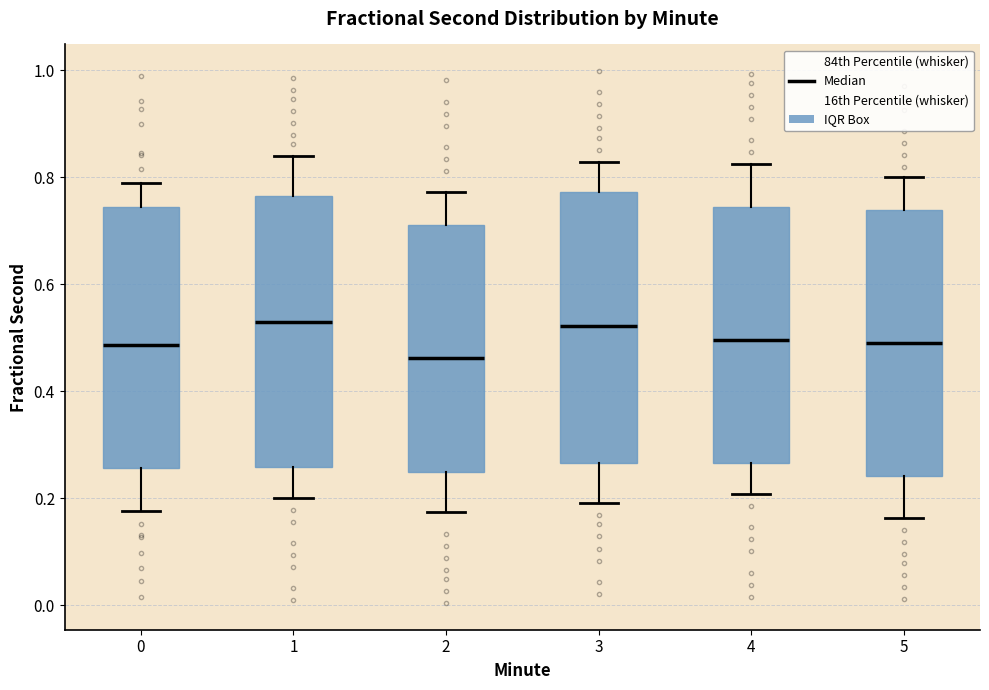

Where is the upper edge of the box at x = 2 on the y-axis? The values are not printed on the chart, so give them approximately, as read against the axis.

0.72